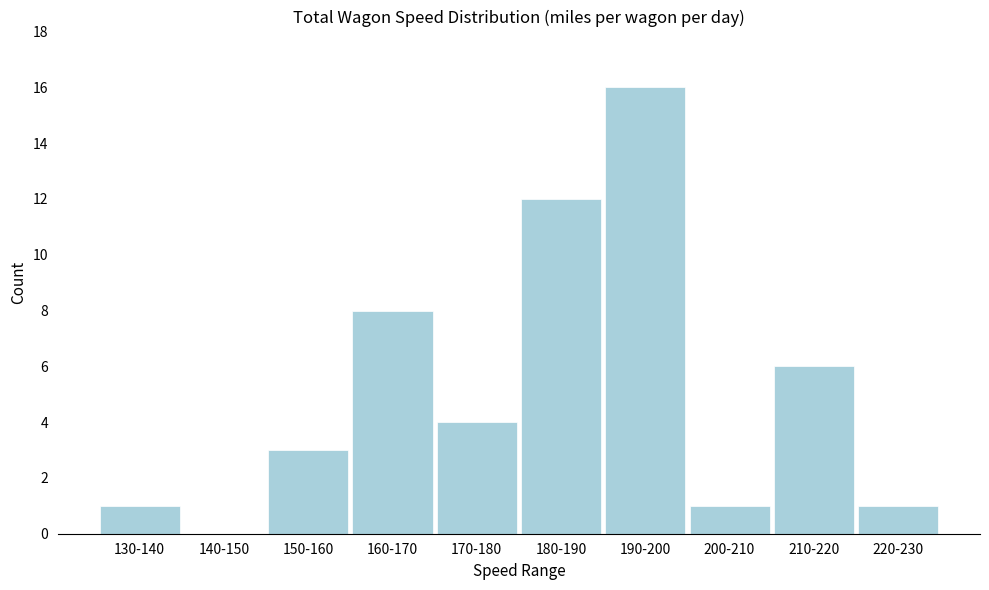

Reading left to right, extract all data points from this chart.

130-140=1	140-150=0	150-160=3	160-170=8	170-180=4	180-190=12	190-200=16	200-210=1	210-220=6	220-230=1